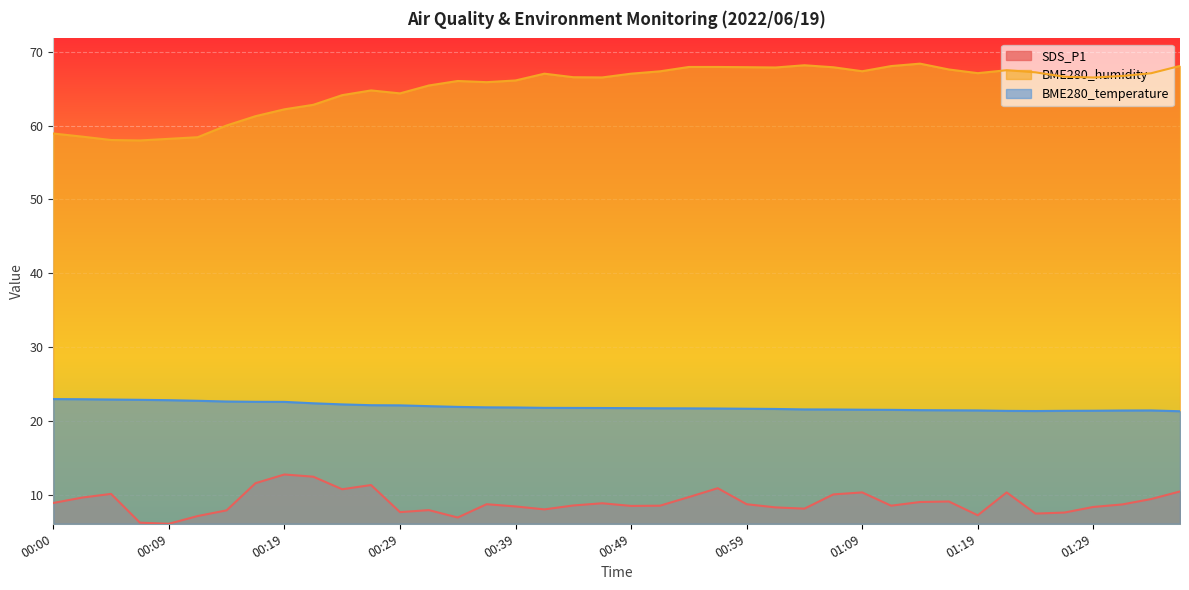

In BME280_temperature, how many points are higher than both neighbors (excluding endpoints)?

1